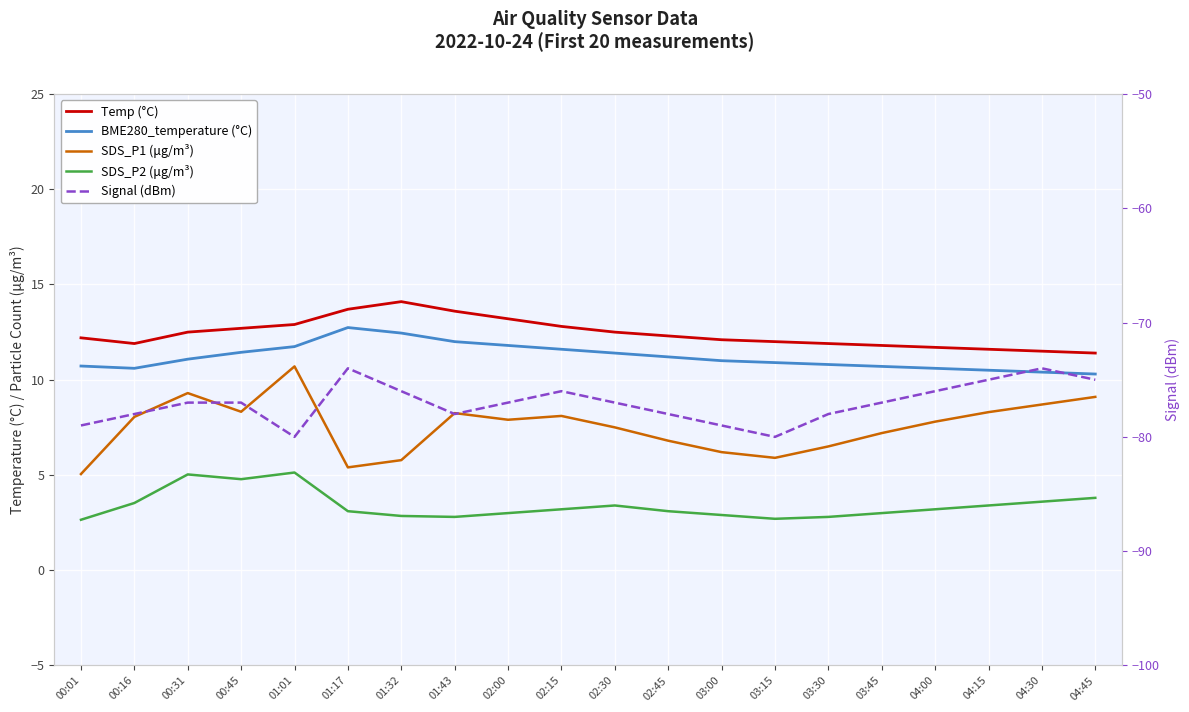

Is it true that SDS_P2 (μg/m³) equals 1.8 at 02:00?

False